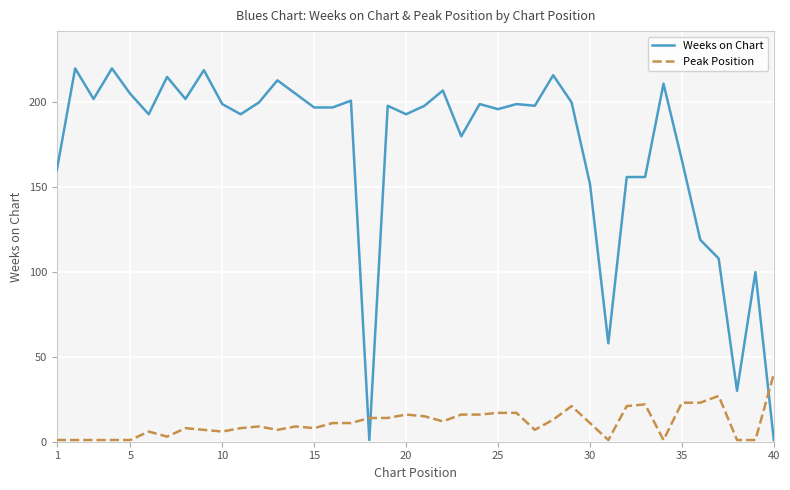

Which series has the largest range (max minus min)?

Weeks on Chart